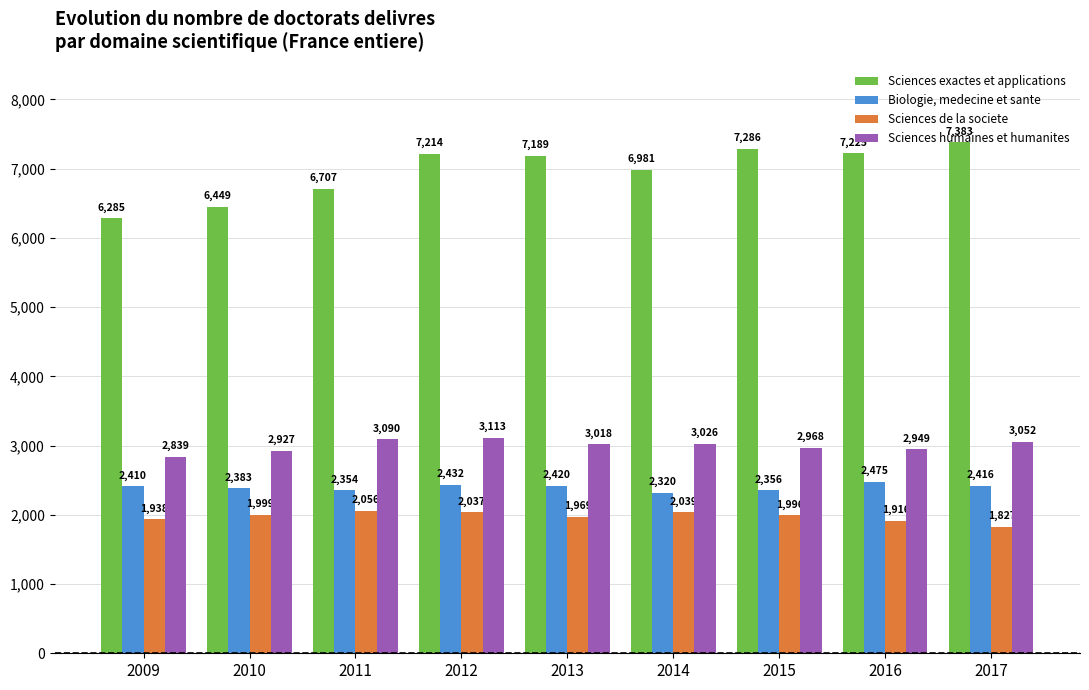

At which label is Sciences humaines et humanites closest to 2976?

2015